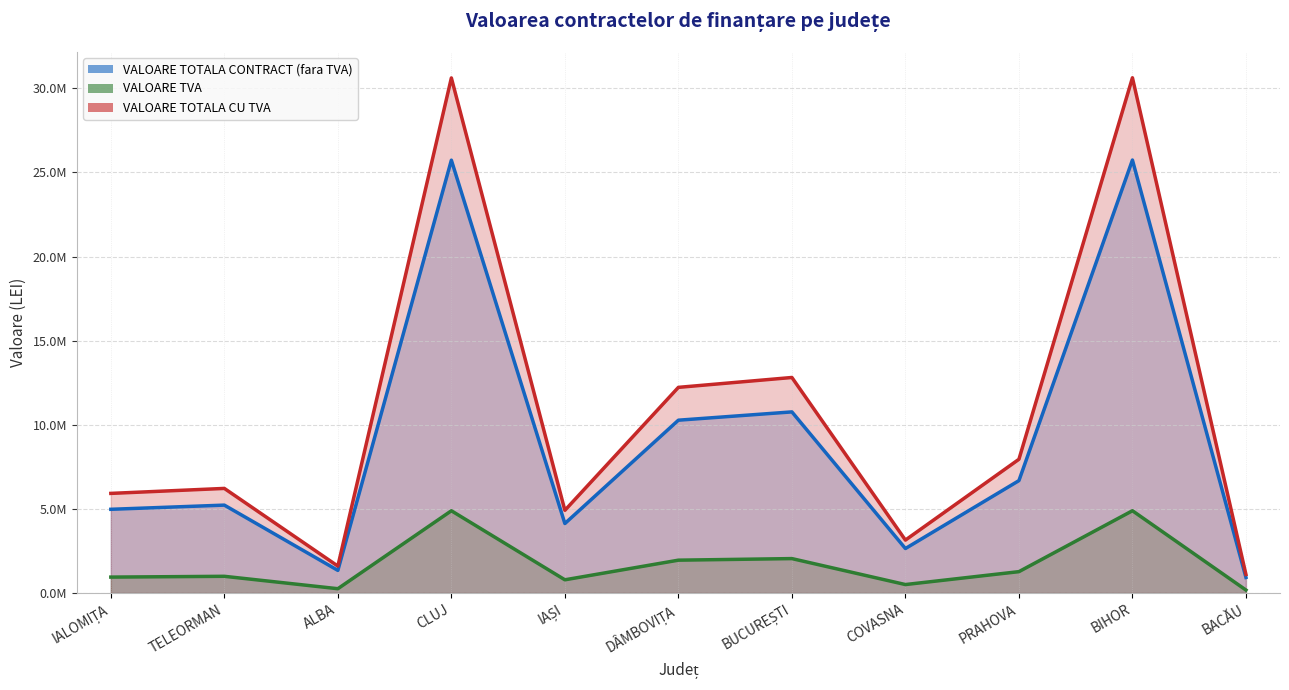

What value does the VALOARE TOTALA CU TVA series have at CLUJ?

30618779.5